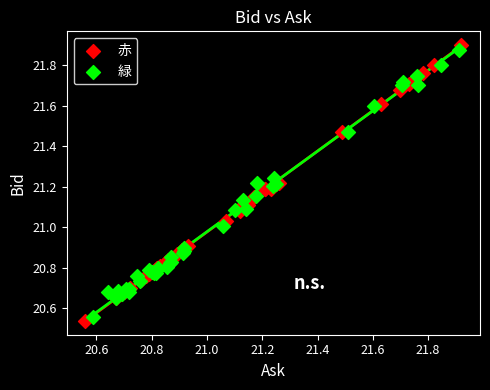

Which series has the widest spread of Y values?

赤